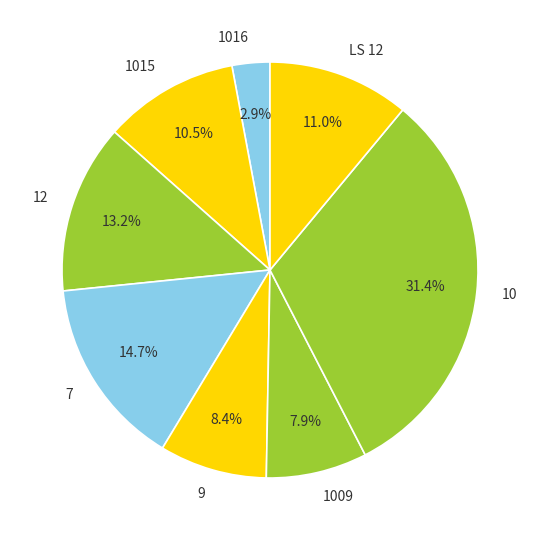

To the nearest percent, what is the difference between the 12 and LS 12 slice percentages?

2%